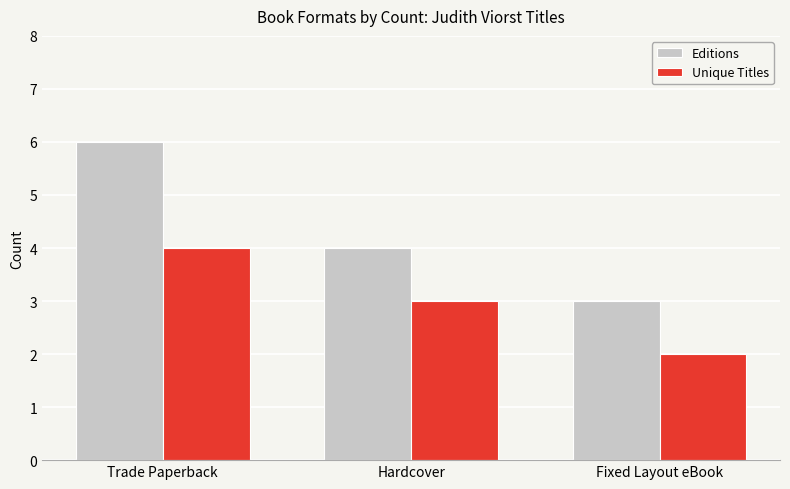

Reading left to right, transcribe all the data shown in this chart.

Editions: 6	4	3
Unique Titles: 4	3	2